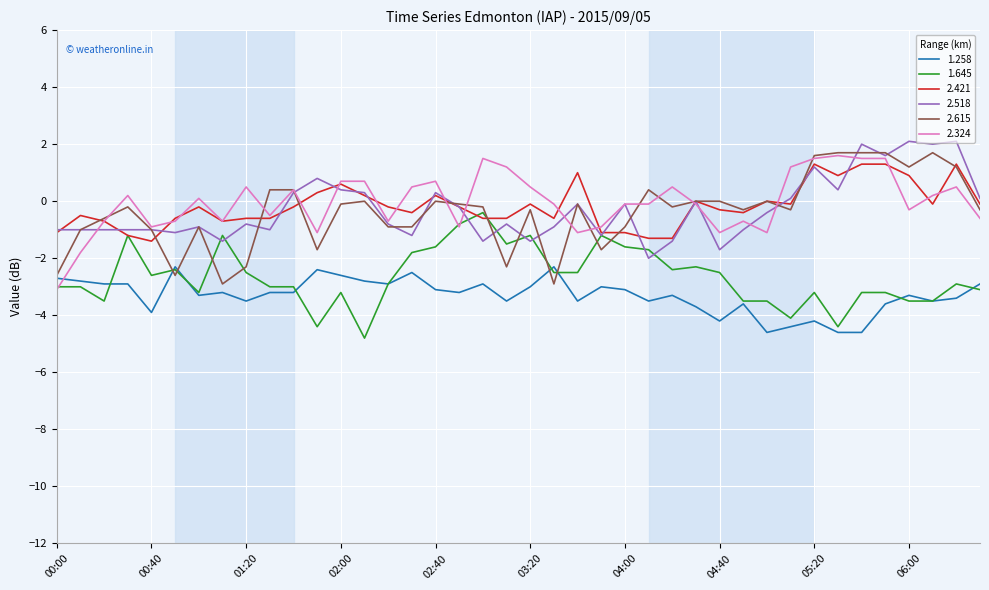

What is the minimum value for 2.324?

-3.1